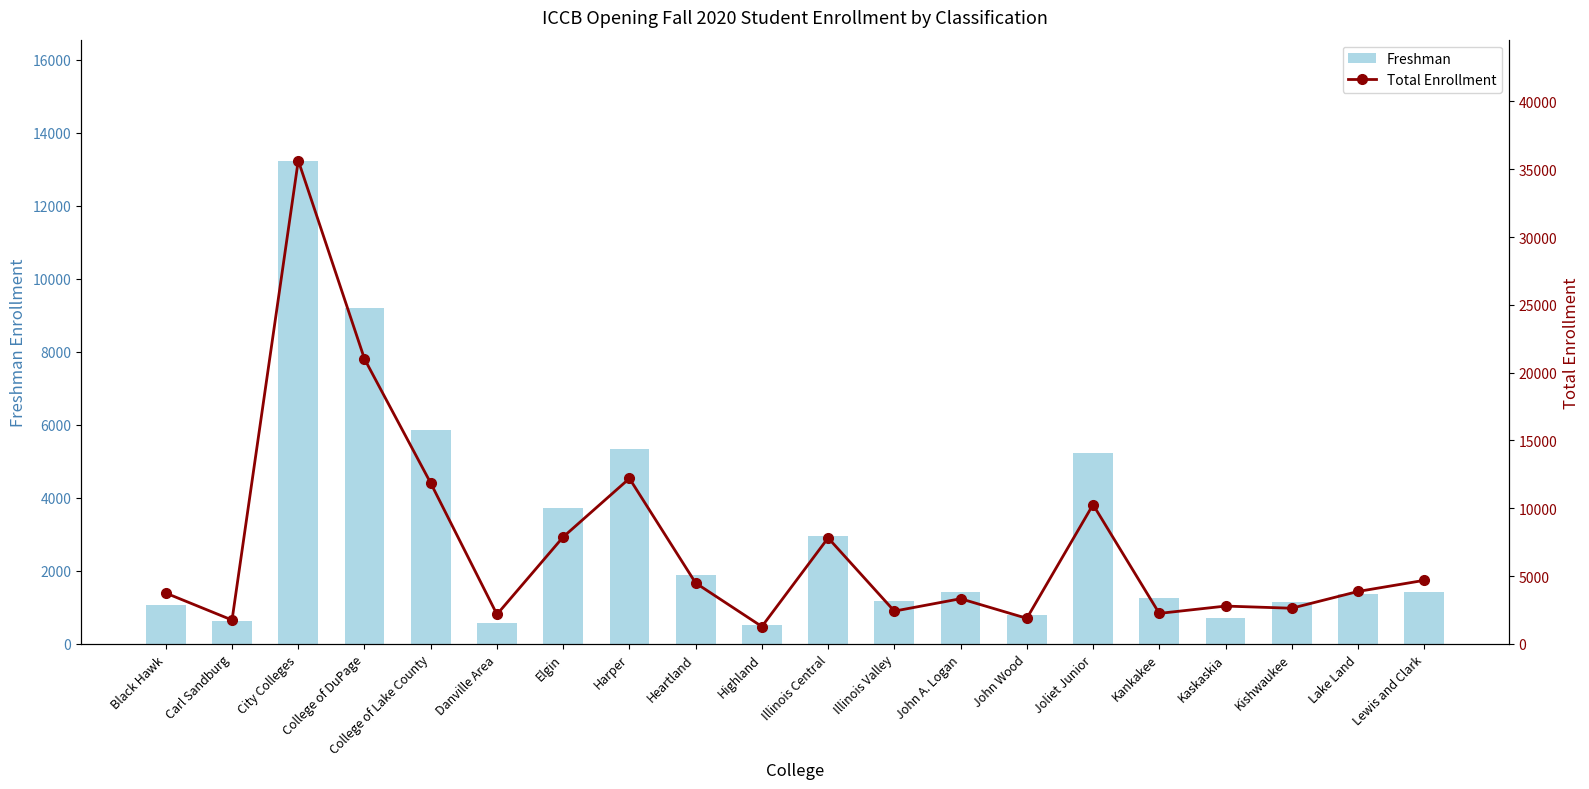

What are all the series names shown in the legend?

Freshman, Total Enrollment